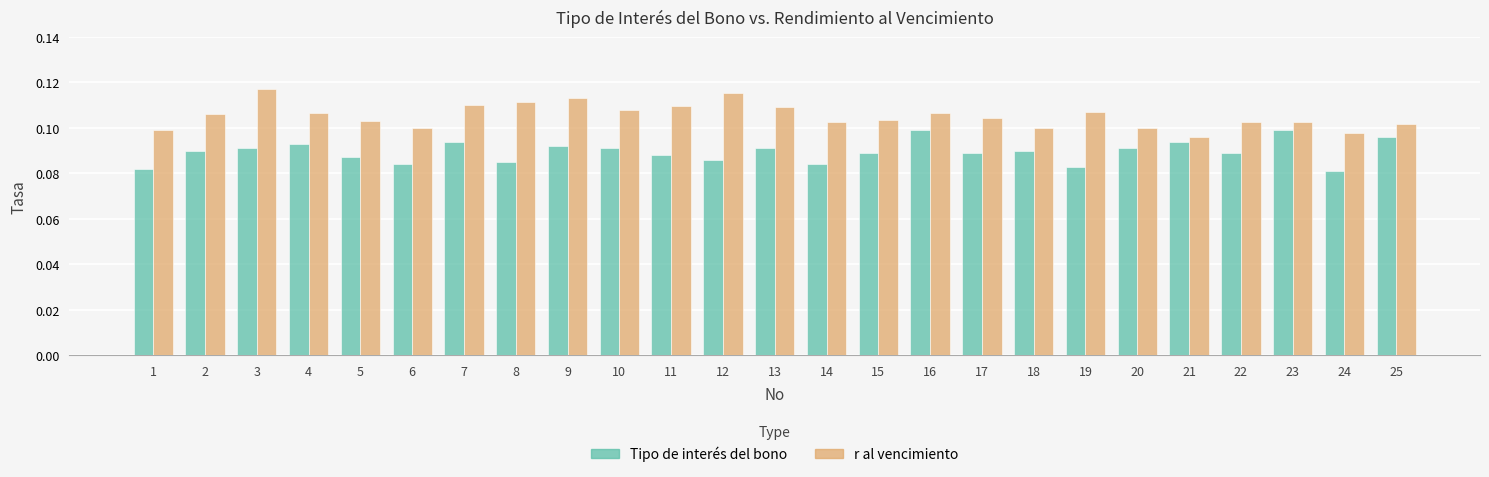

Rank the series by their average value, from lowest to highest.

Tipo de interés del bono, r al vencimiento